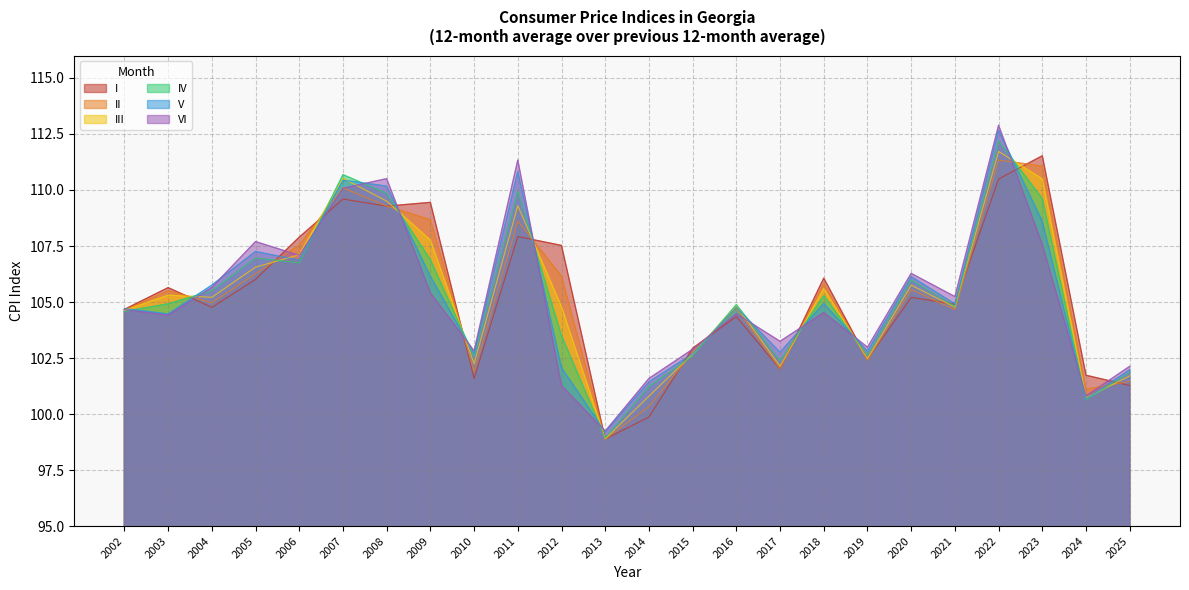

How many times do II and VI cross each other?

14